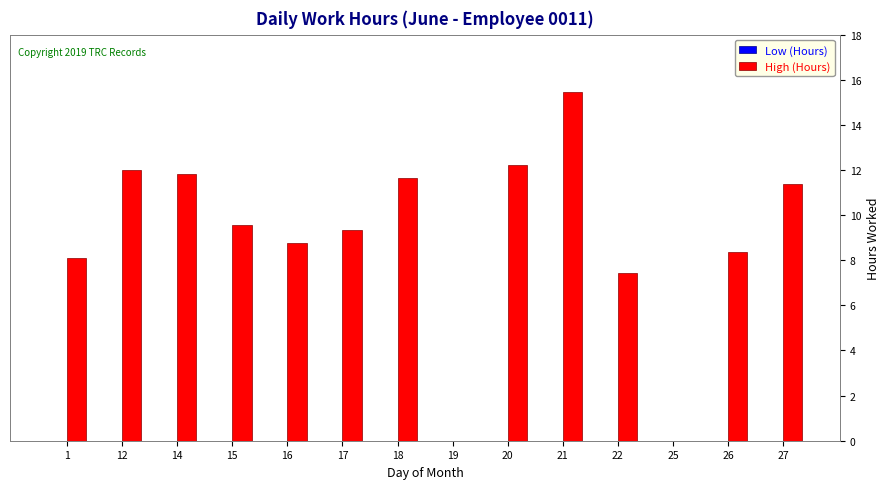

Where does the data first go above 9?

12